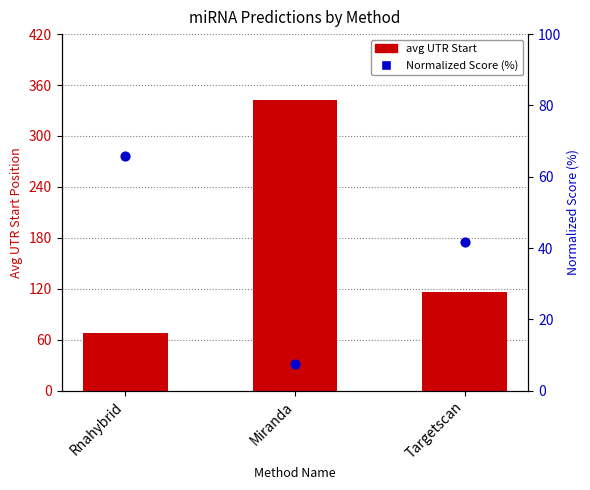

Which series has the widest spread of Y values?

avg UTR Start